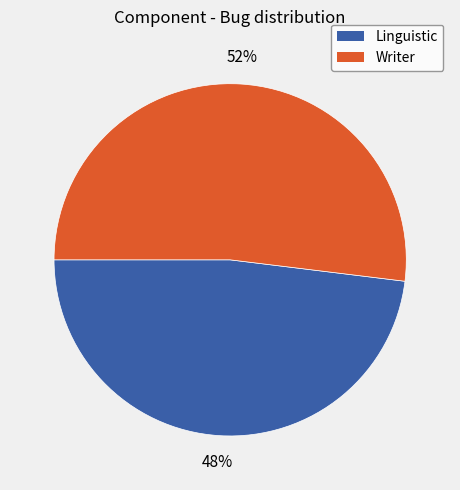

Between Writer and Linguistic, which is larger?

Writer